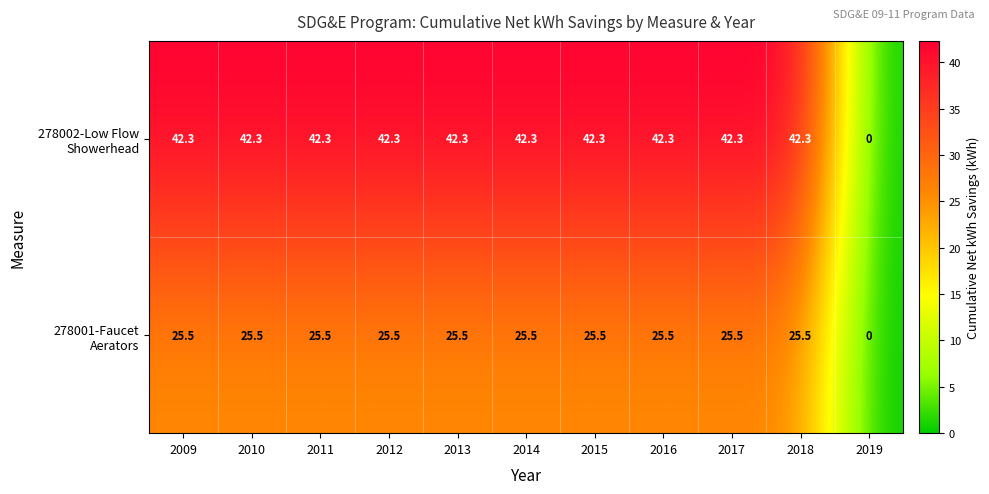

At how many categories does at least one series exceed 31?

10